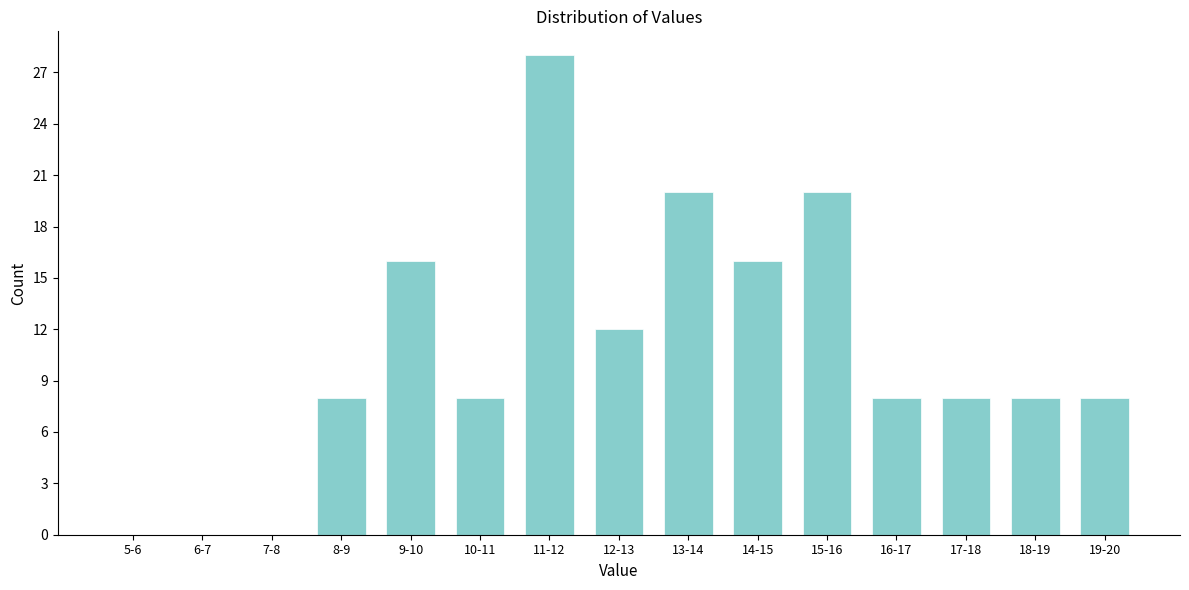

Reading right to left, what are all the values shown in this chart?

19-20=8	18-19=8	17-18=8	16-17=8	15-16=20	14-15=16	13-14=20	12-13=12	11-12=28	10-11=8	9-10=16	8-9=8	7-8=0	6-7=0	5-6=0